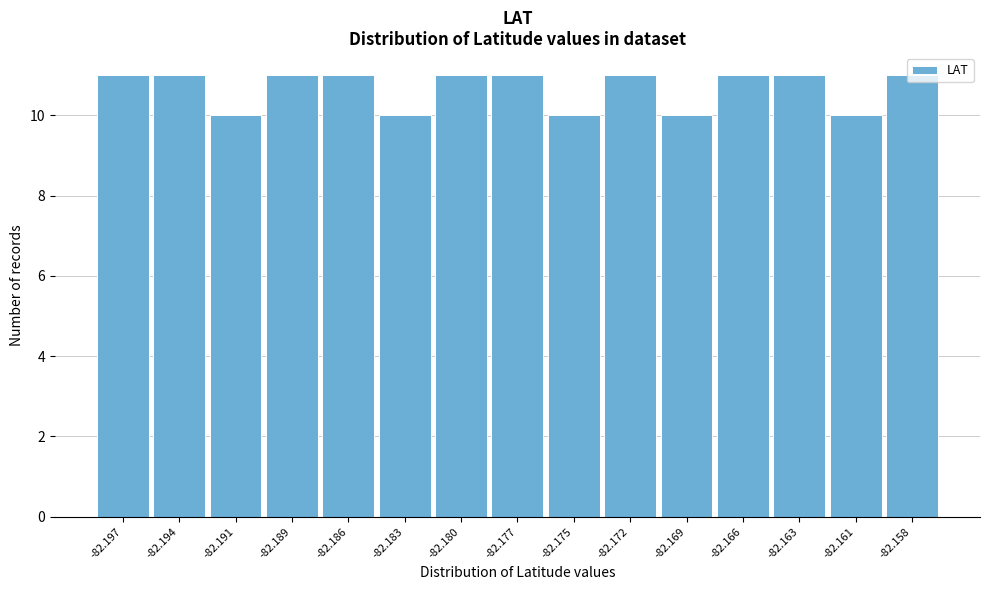

What is the minimum value shown in the chart?

10